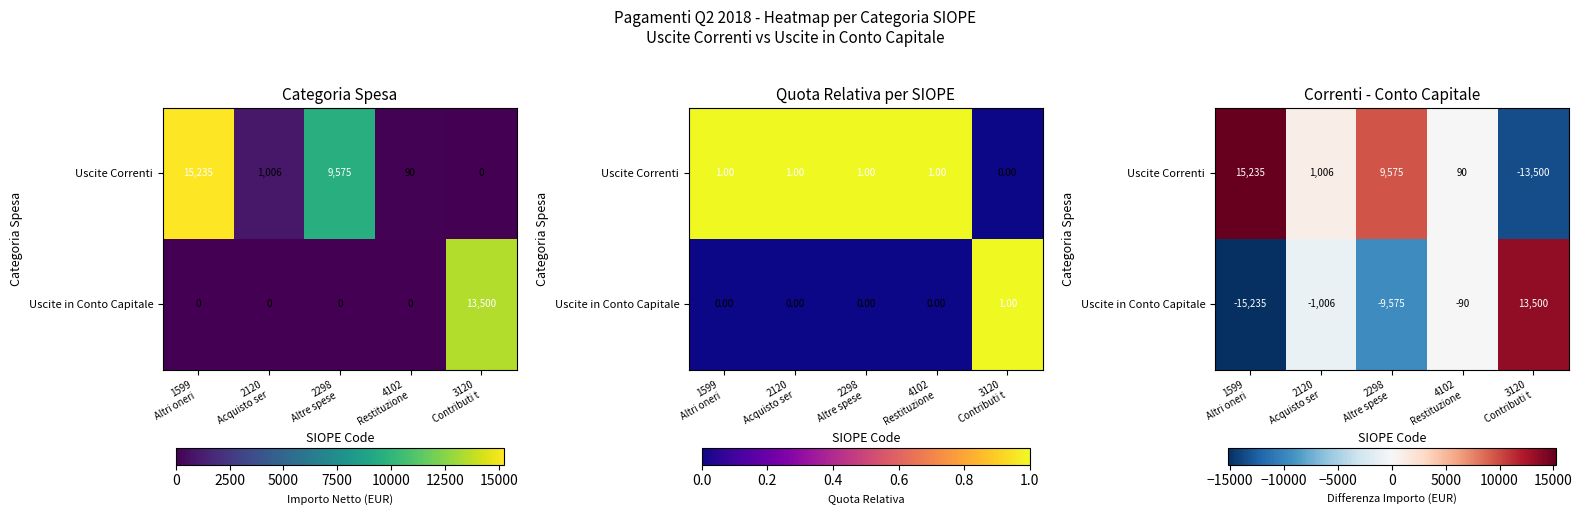

How many negative values does the Uscite in Conto Capitale series have?

4